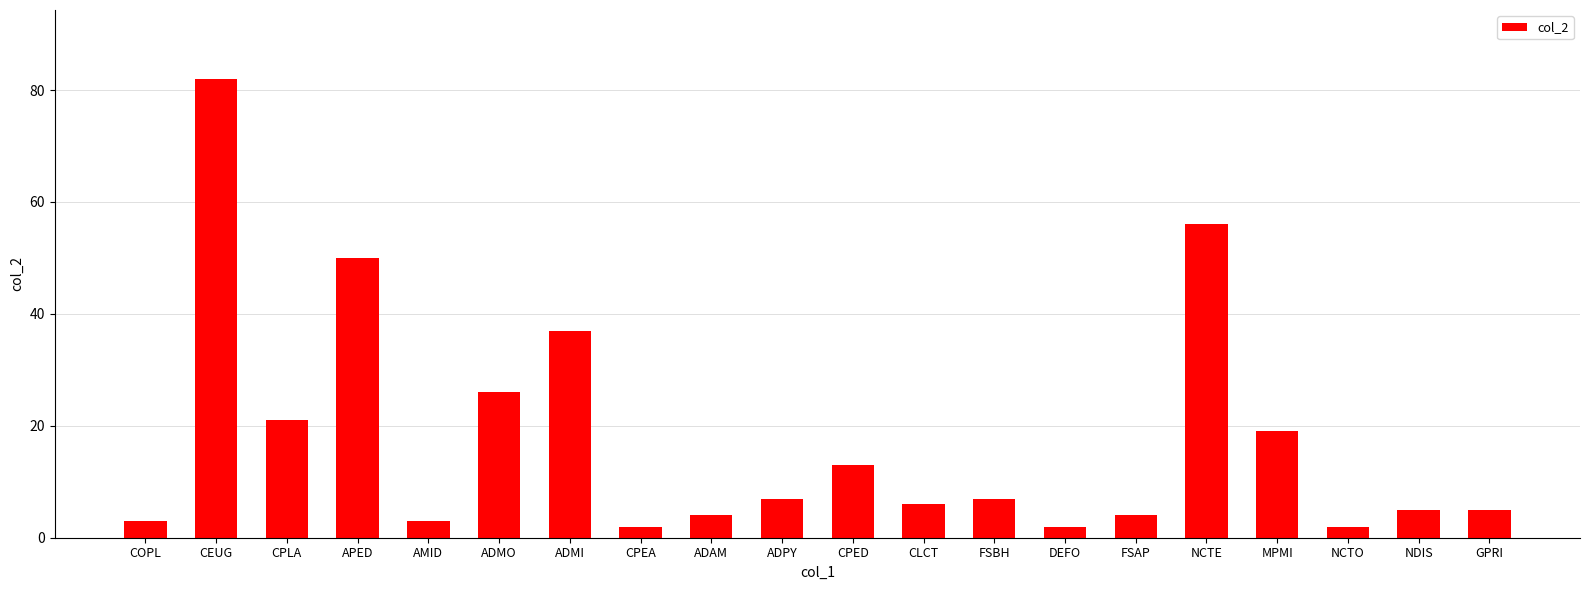

Are the bars grouped side by side (vs. stacked)?

No